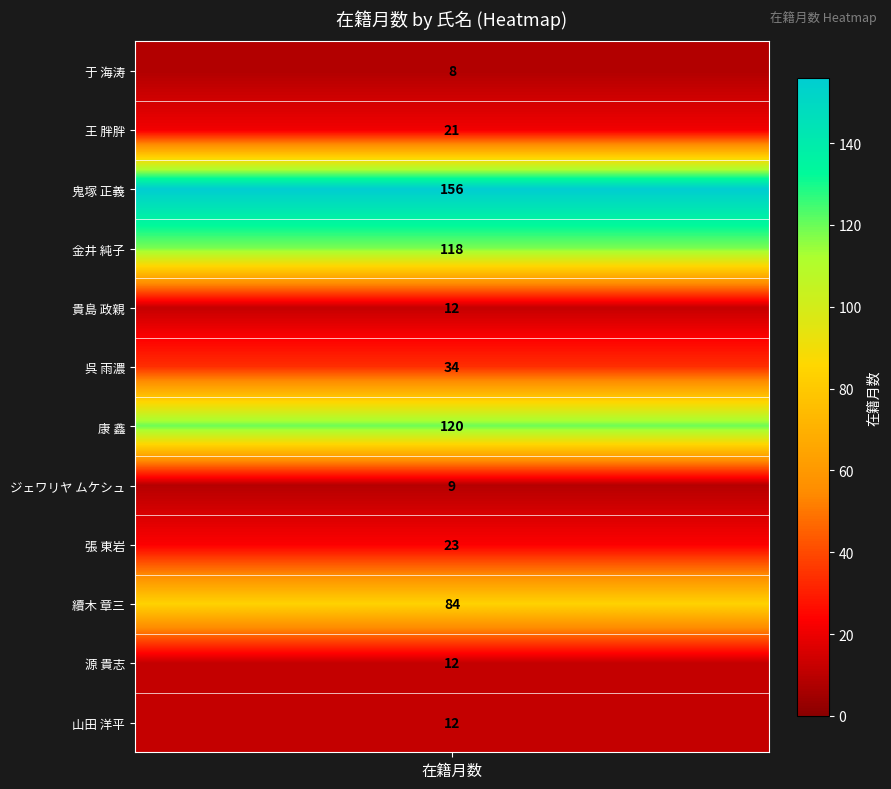

Which series changed the most between 3 and 6?

于 海涛